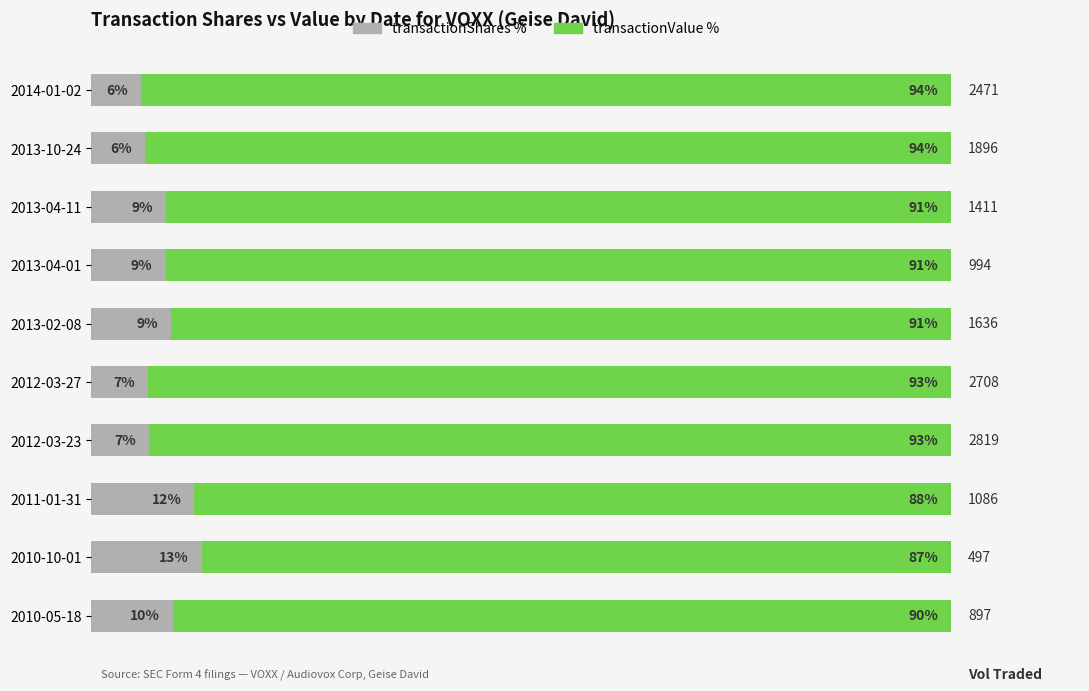

The value of Value (pct of total) at 2013-10-24 is 52.8. True or false?

False